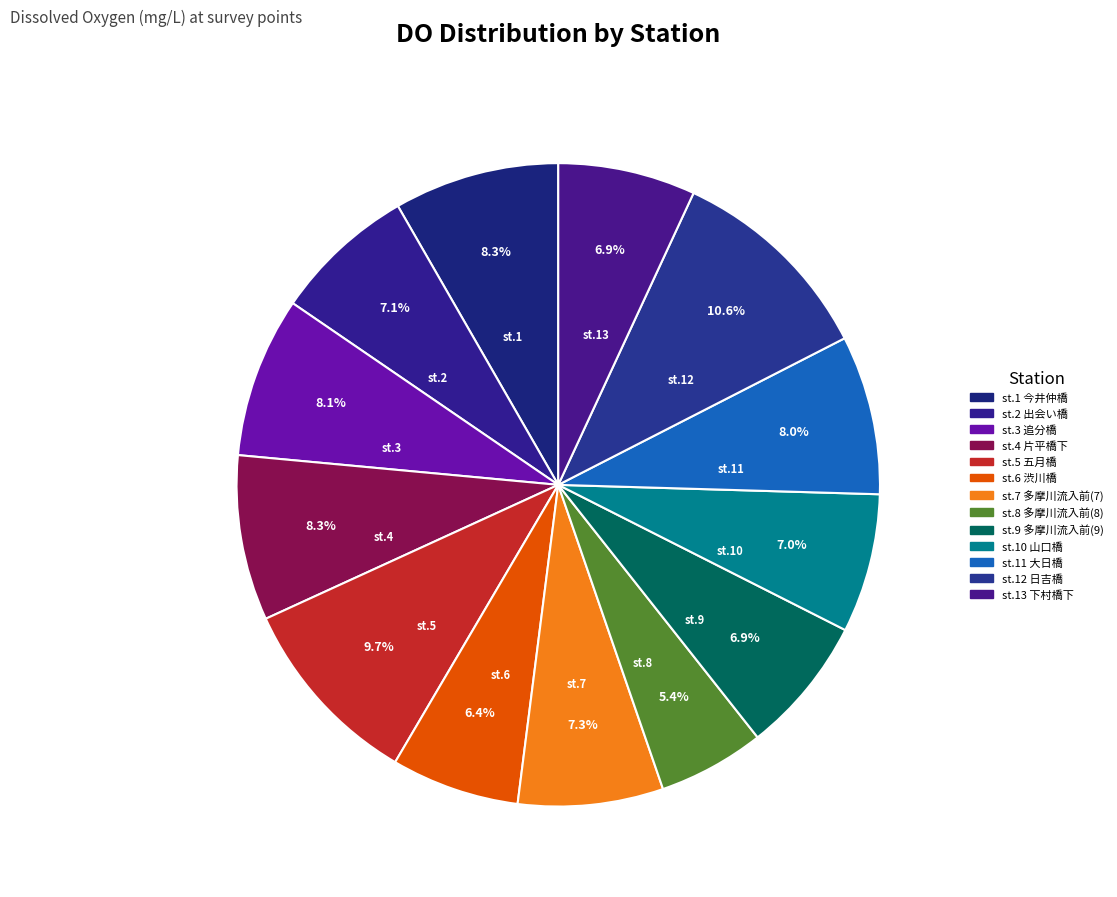

Which category has the biggest portion of the pie?

st.12 日吉橋